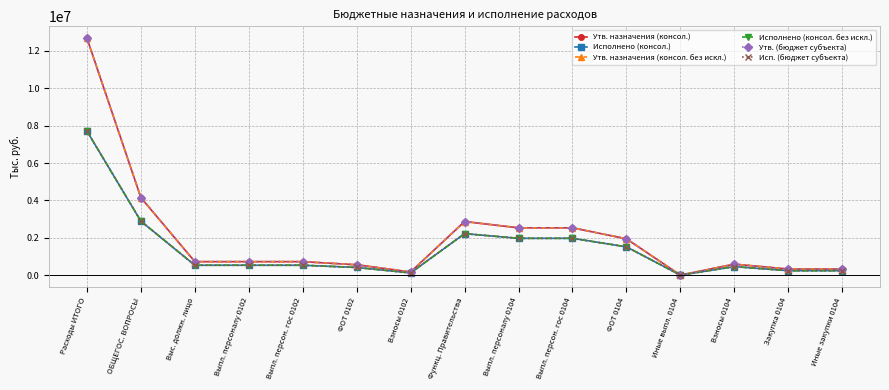

Which series has the largest range (max minus min)?

Утв. назначения (консол.)